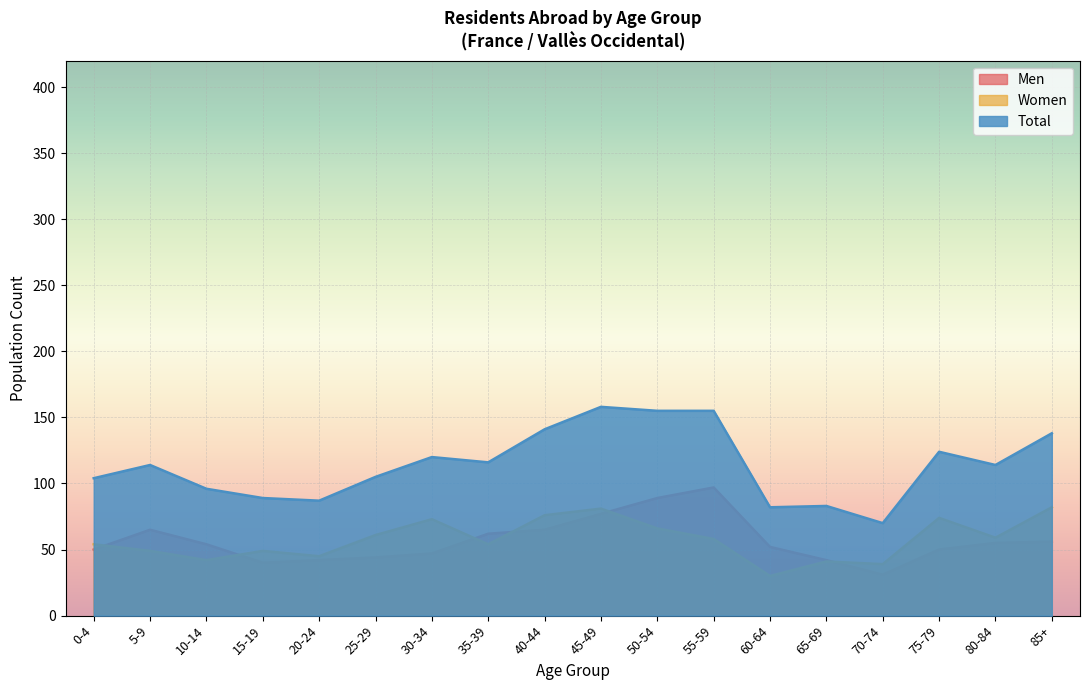

At how many categories does at least one series exceed 82?

16